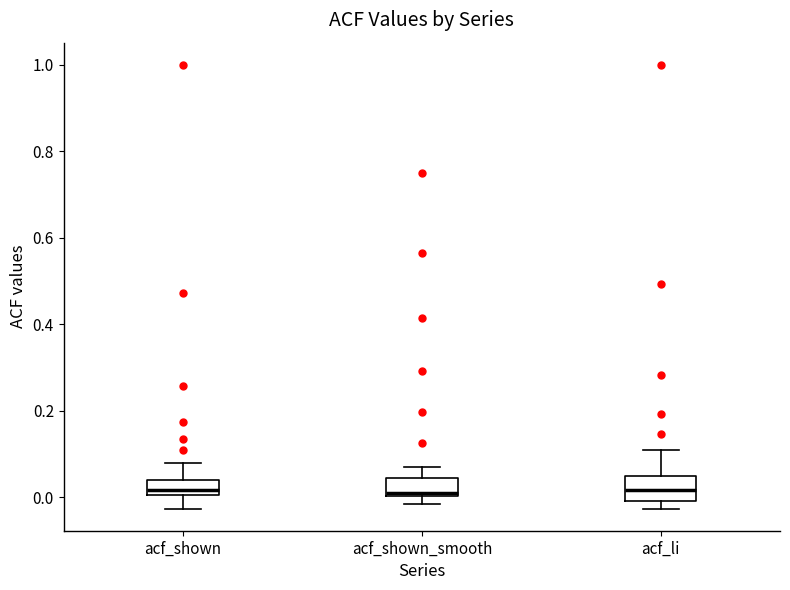

Reading left to right, read every box against the y-axis: the position of its median line, the range the box covers, and the ends of its whiskers. The values are not printed on the chart, so give them approximately, as read against the axis.

acf_shown: median 0.02, box 0.00 to 0.04, whiskers -0.02 to 0.08
acf_shown_smooth: median 0.02, box 0.00 to 0.04, whiskers -0.02 to 0.08
acf_li: median 0.02, box 0.00 to 0.04, whiskers -0.02 to 0.12